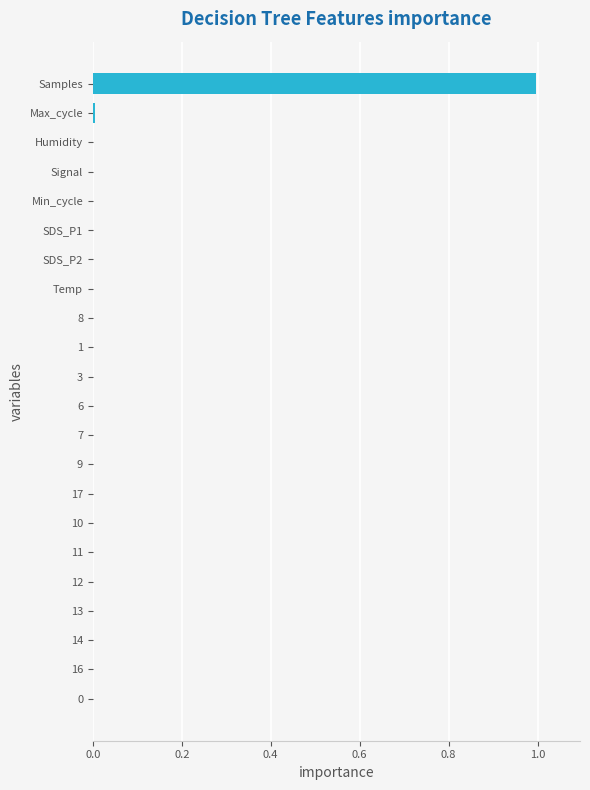

Is it true that the value at 3 is -0.6?

False